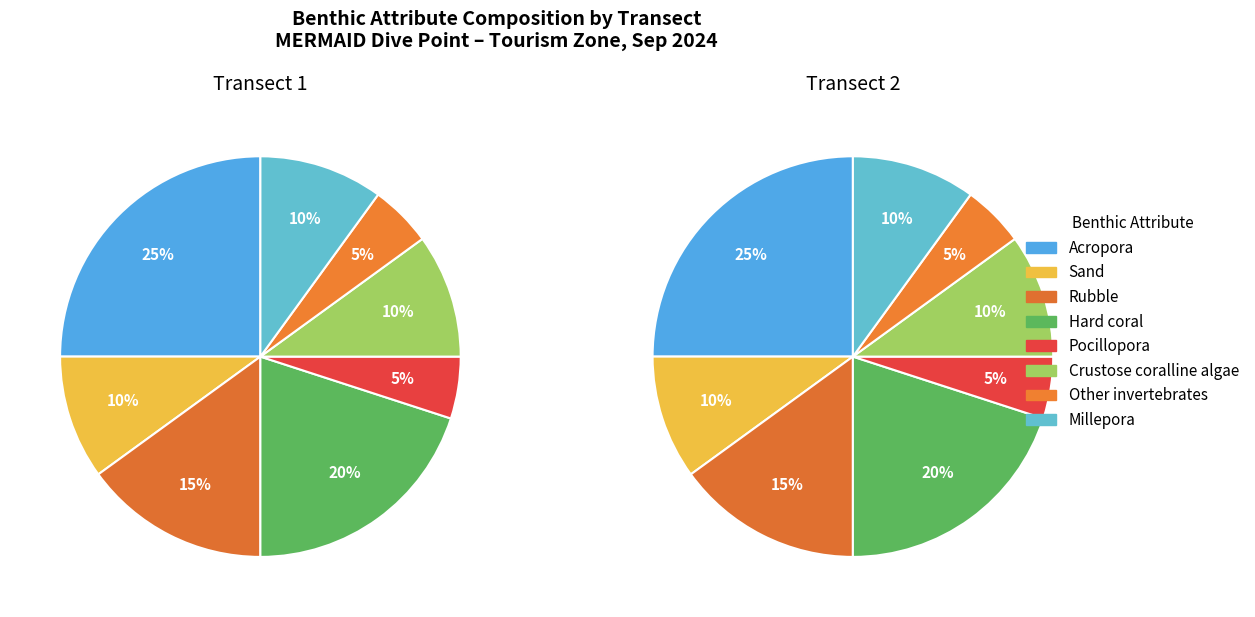

Which slice is the smallest?

Pocillopora